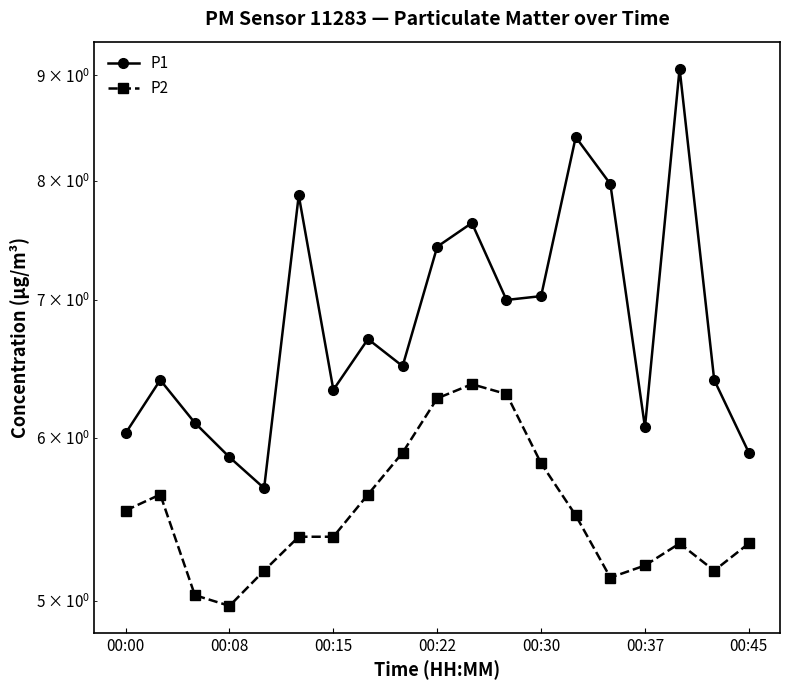

Does the chart have visible grid lines?

No